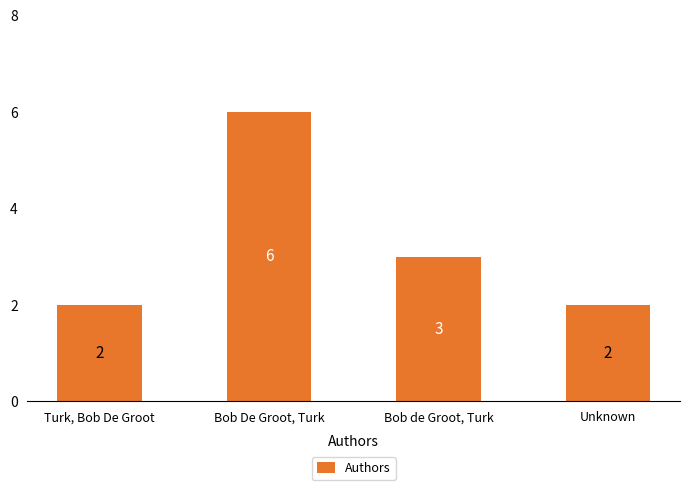

Reading left to right, extract all data points from this chart.

Turk, Bob De Groot=2	Bob De Groot, Turk=6	Bob de Groot, Turk=3	Unknown=2